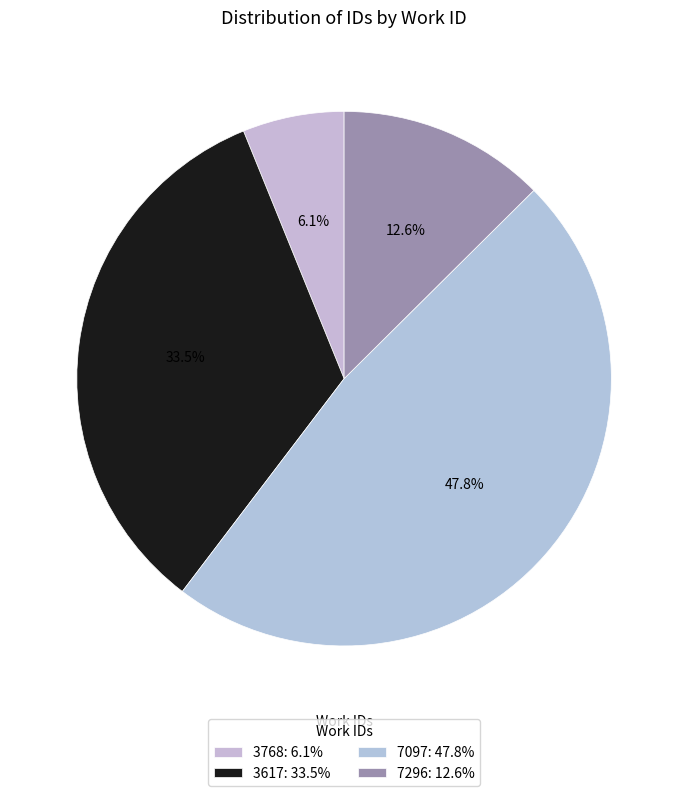

How many segments does this pie chart have?

4